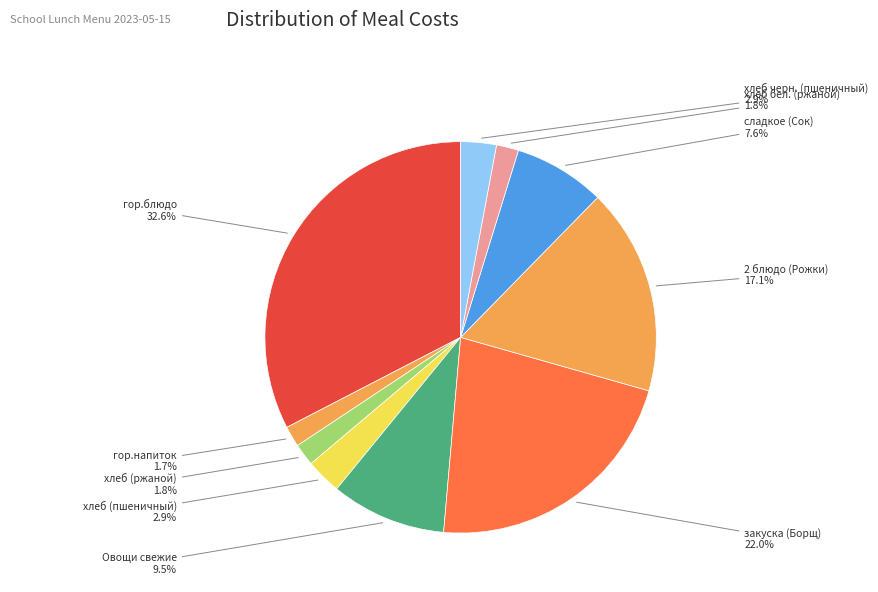

How many slices are in this pie chart?

10